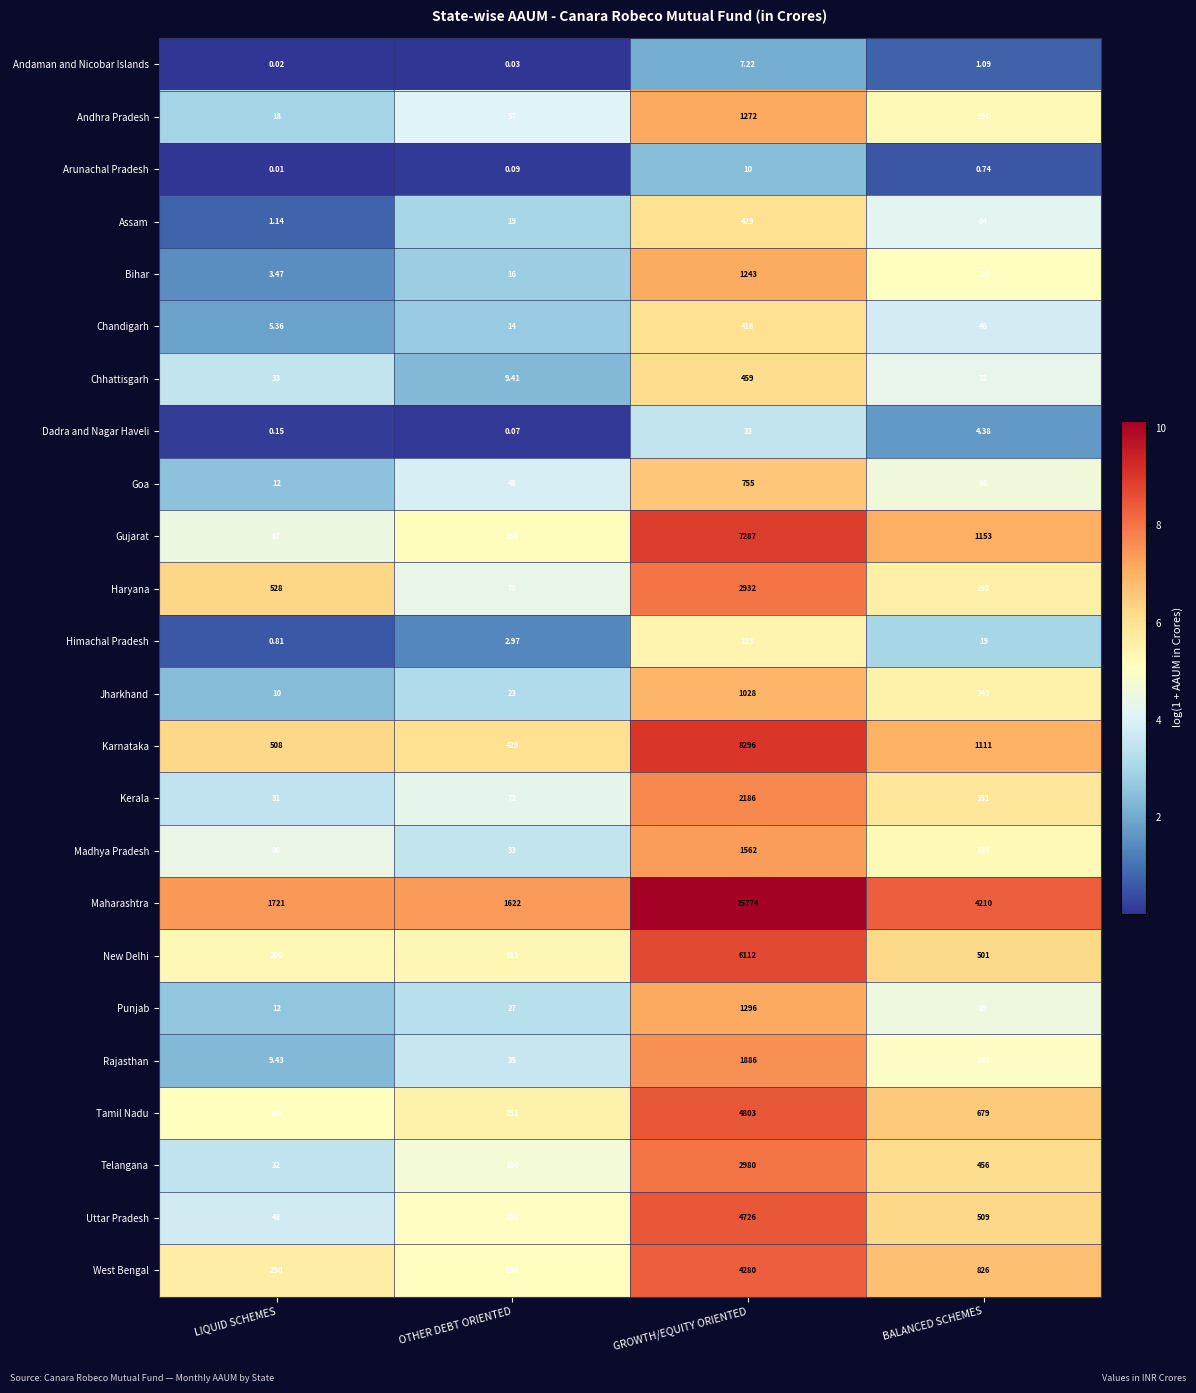

At which category is the sum across all series the highest?

GROWTH/EQUITY ORIENTED